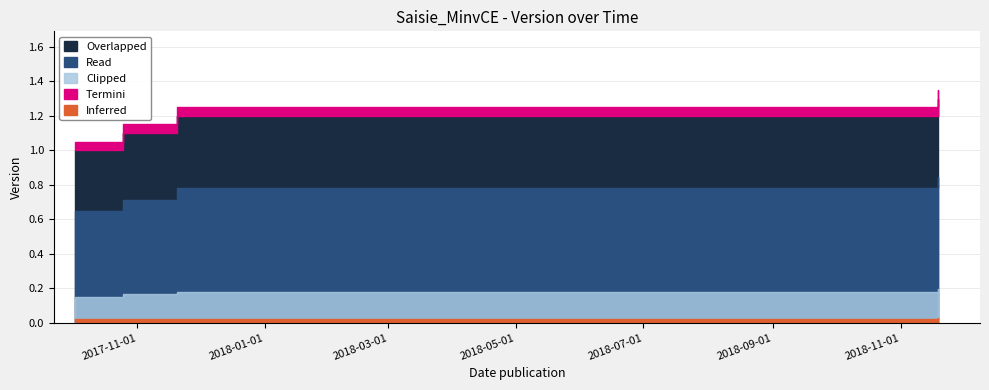

At which label is the value closest to 1?

2017-10-02